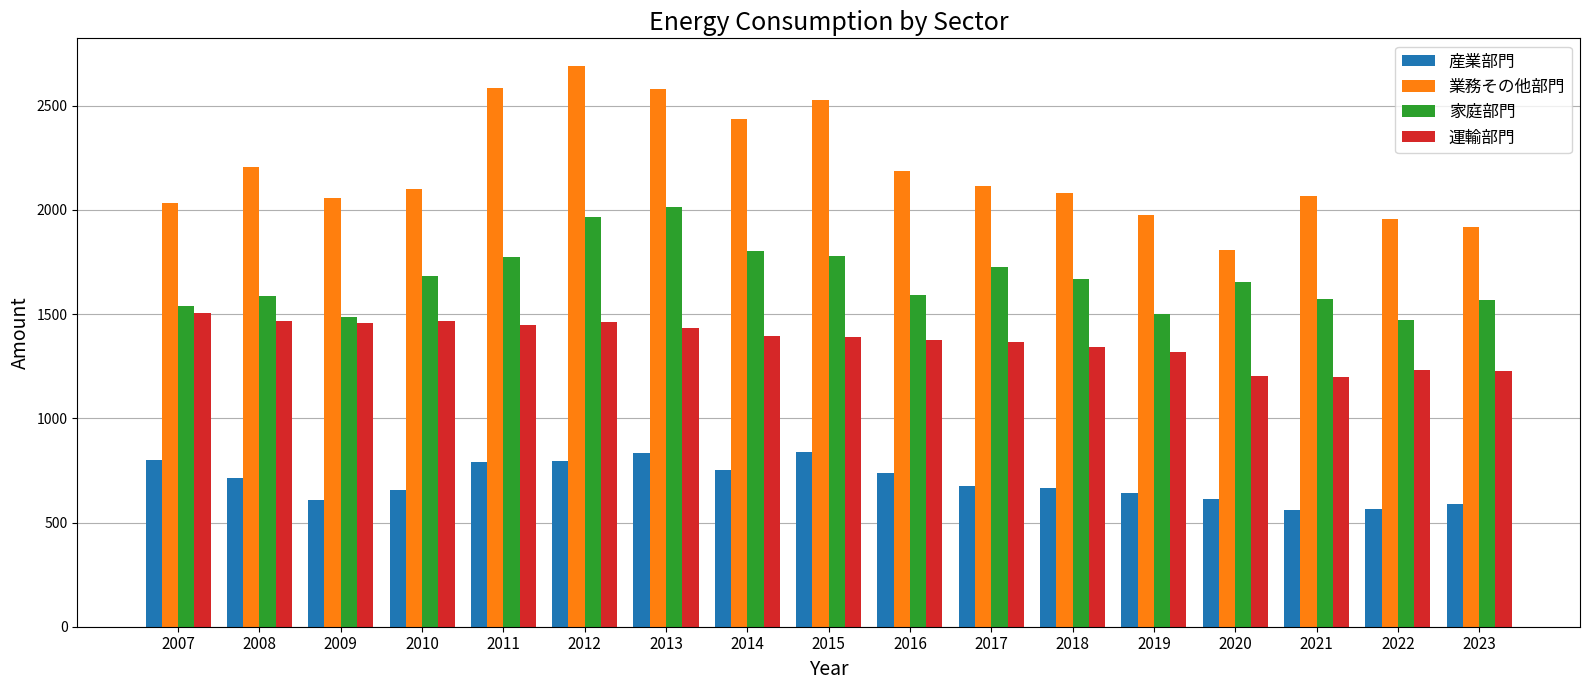

True or false: 産業部門 has a value of 1072.4 at 2010.

False